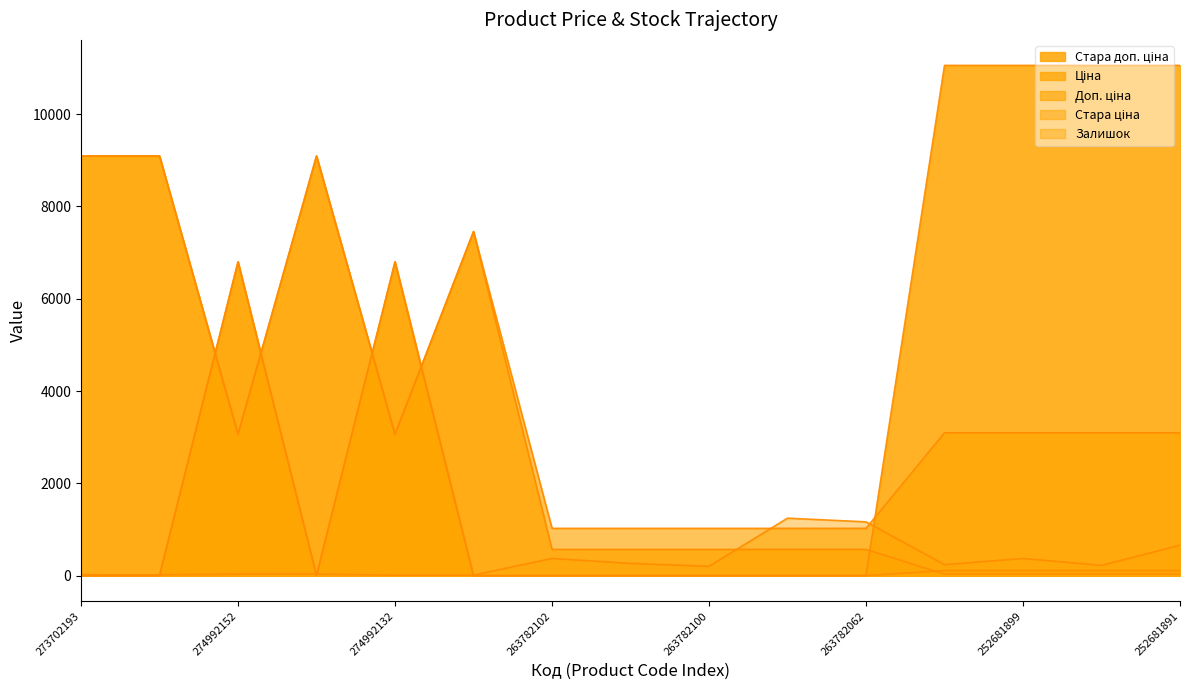

How many data points does each series have?

15